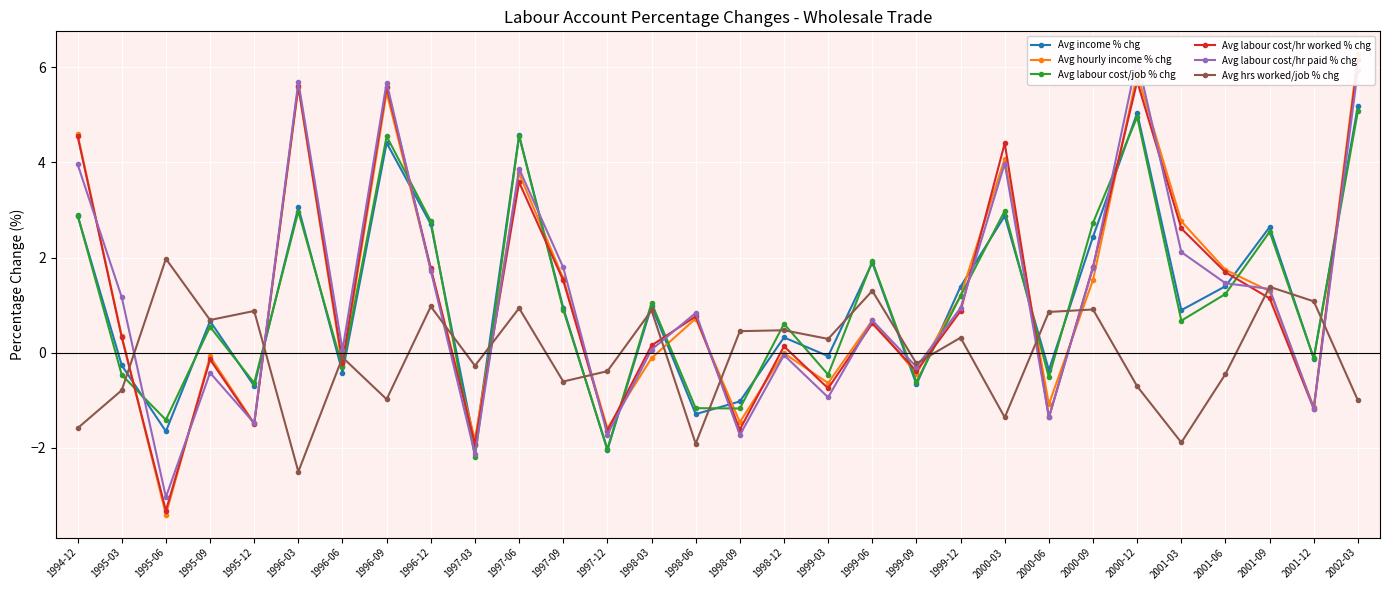

In Avg hrs worked/job % chg, how many points are lower than both neighbors (excluding endpoints)?

10